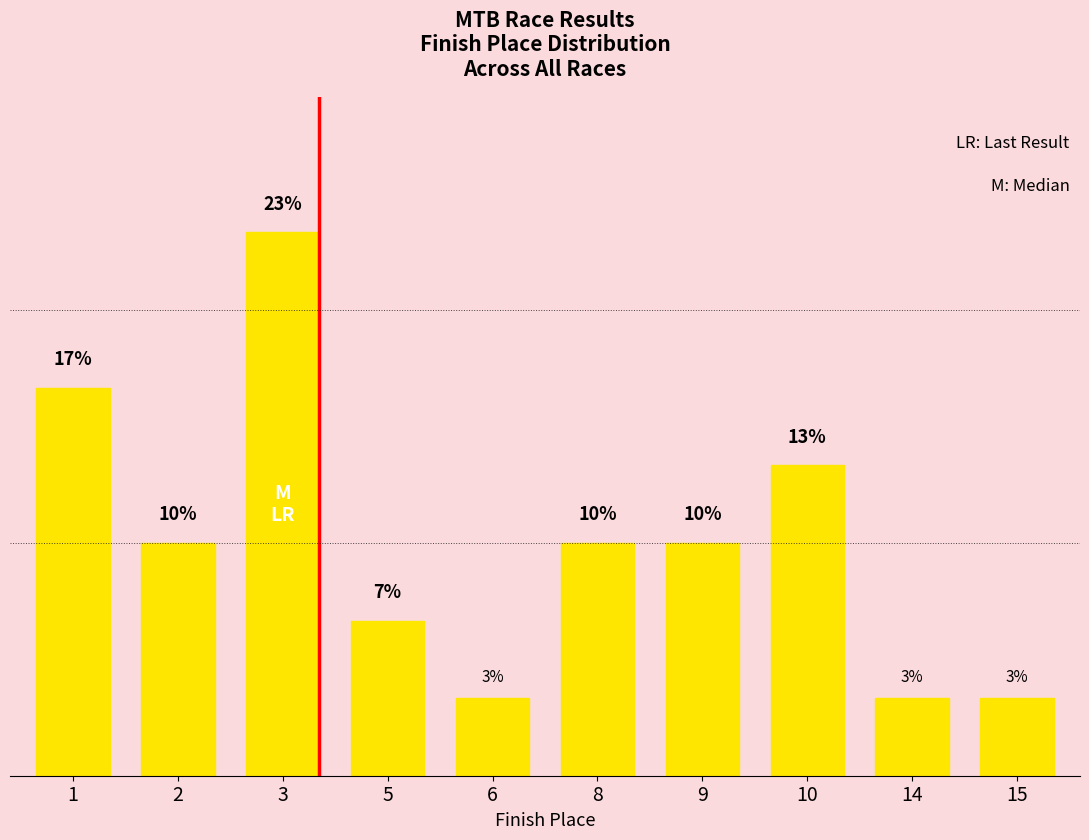

The value at 1 is 0.3. True or false?

False